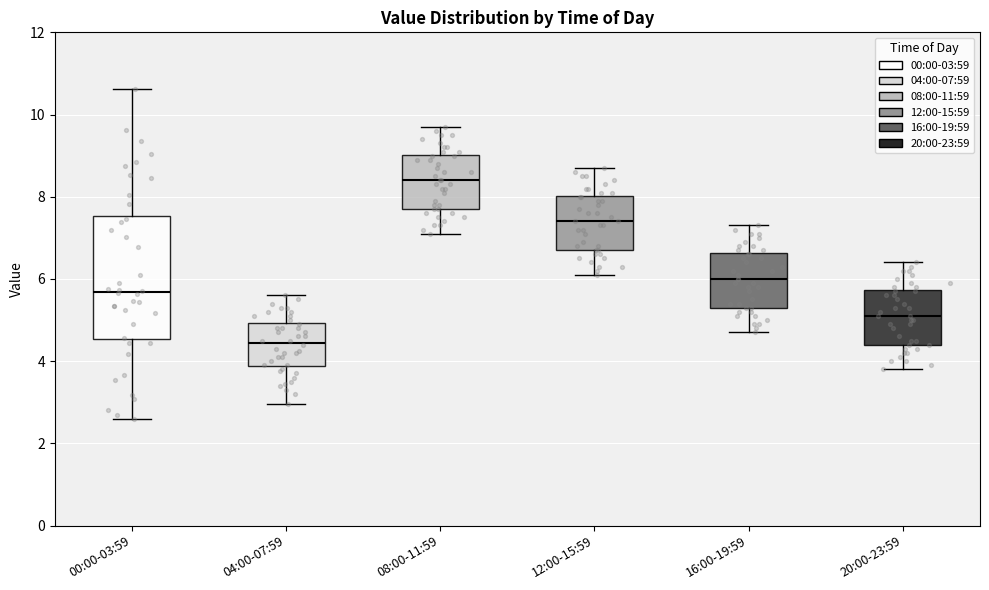

Comparing the boxes themselves (not the whiskers), which one is the tallest?

00:00-03:59